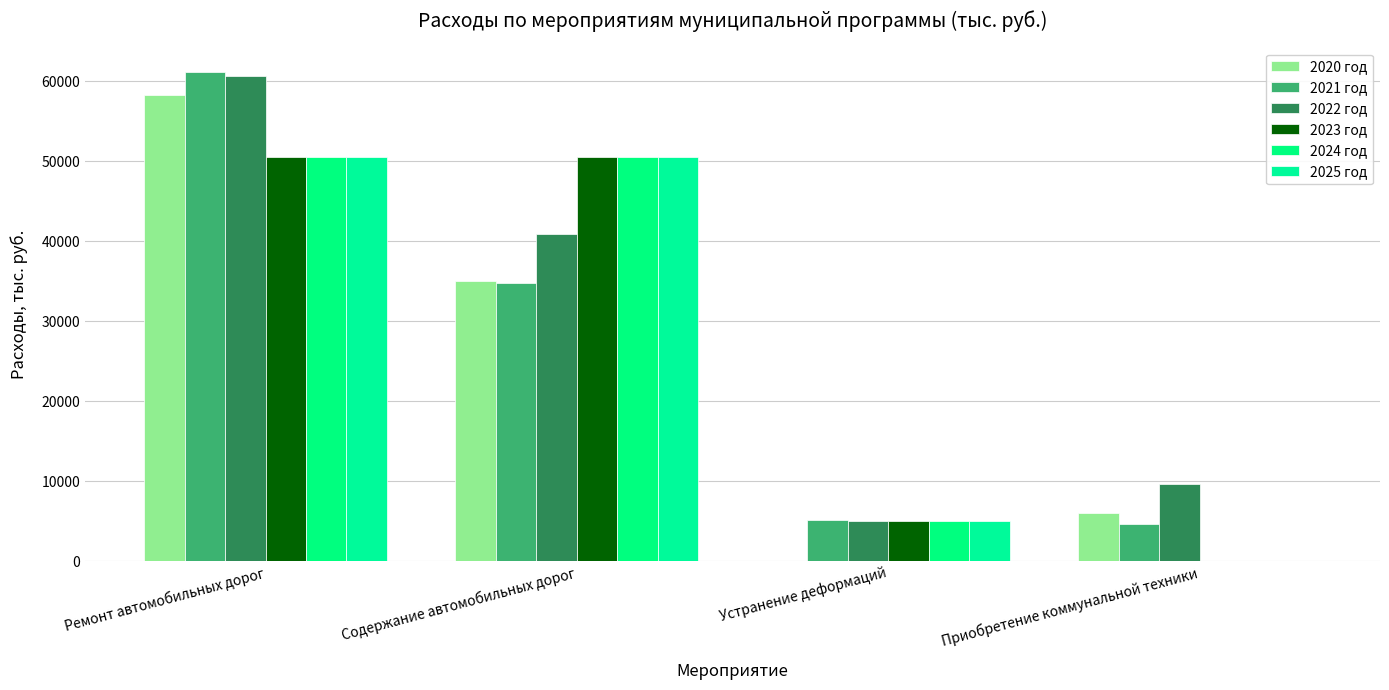

What is the sum of all 2021 год values?

105700.1